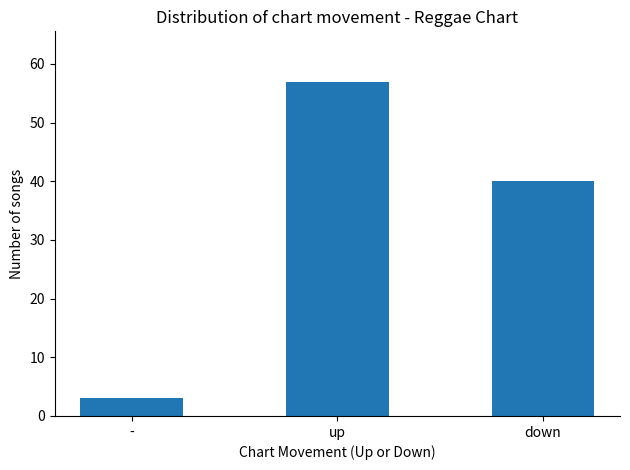

Reading left to right, what are all the values shown in this chart?

3	57	40